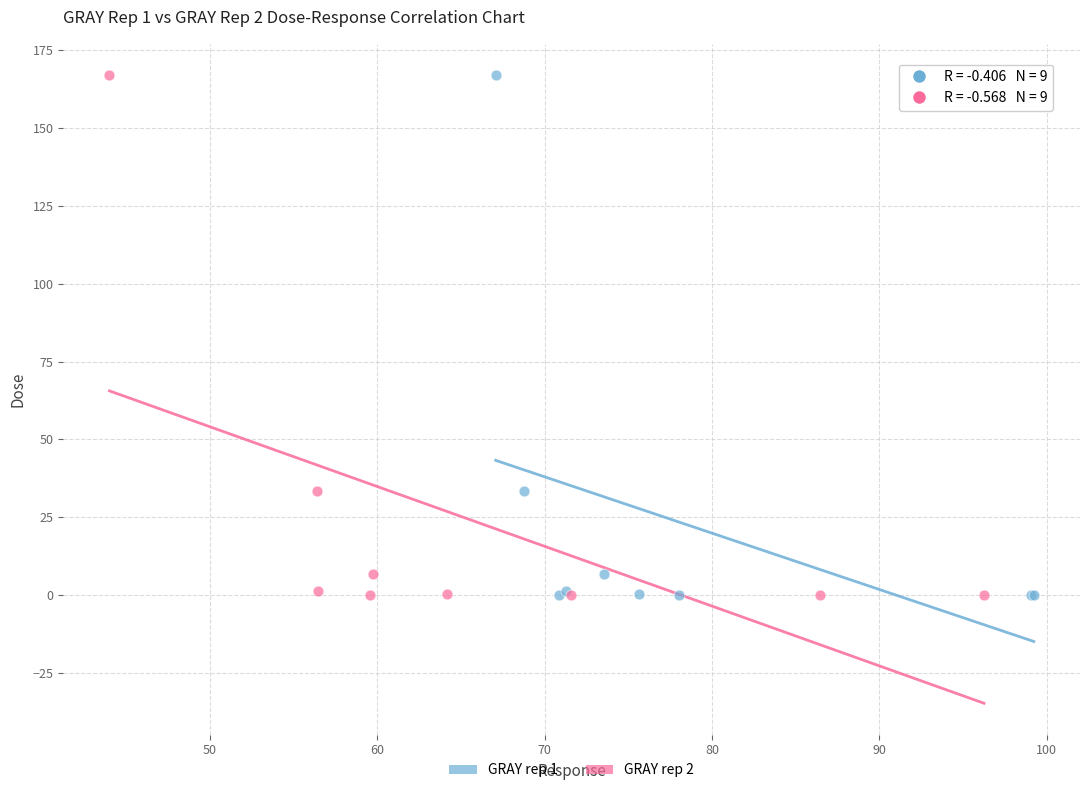

What are all the series names shown in the legend?

GRAY rep 1, GRAY rep 2